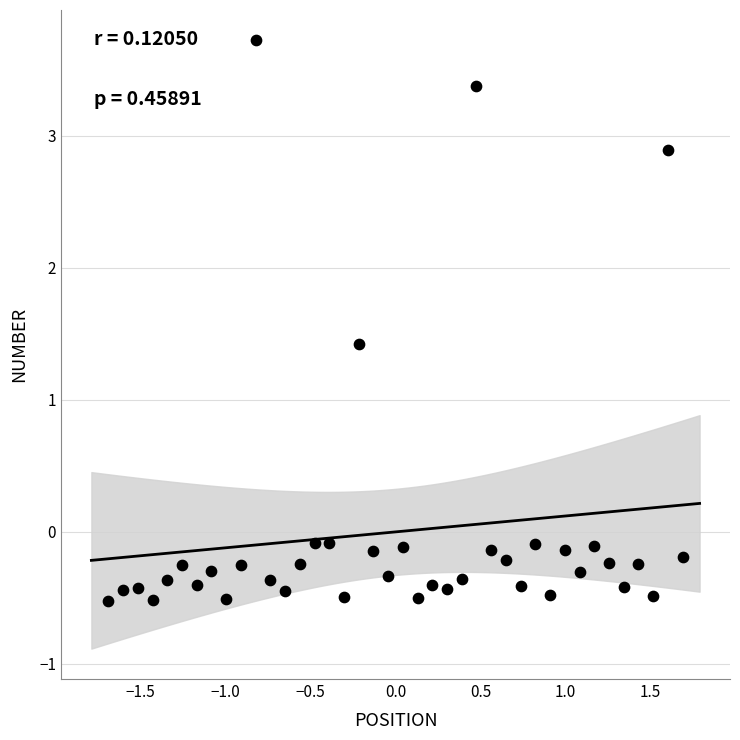

What is the range of Y values (max minus min)?

4.2